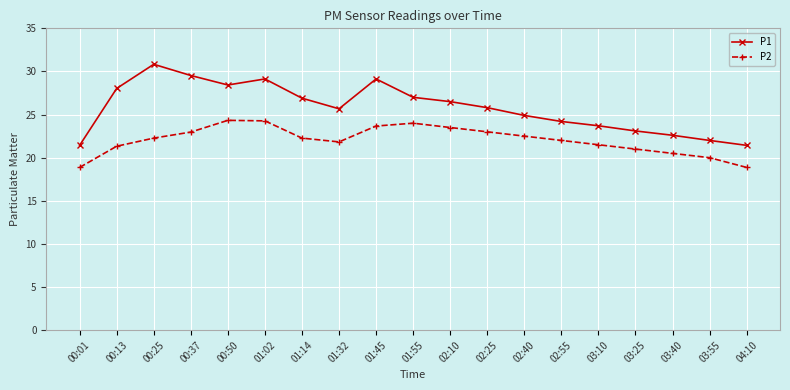

How many lines are shown in the chart?

2